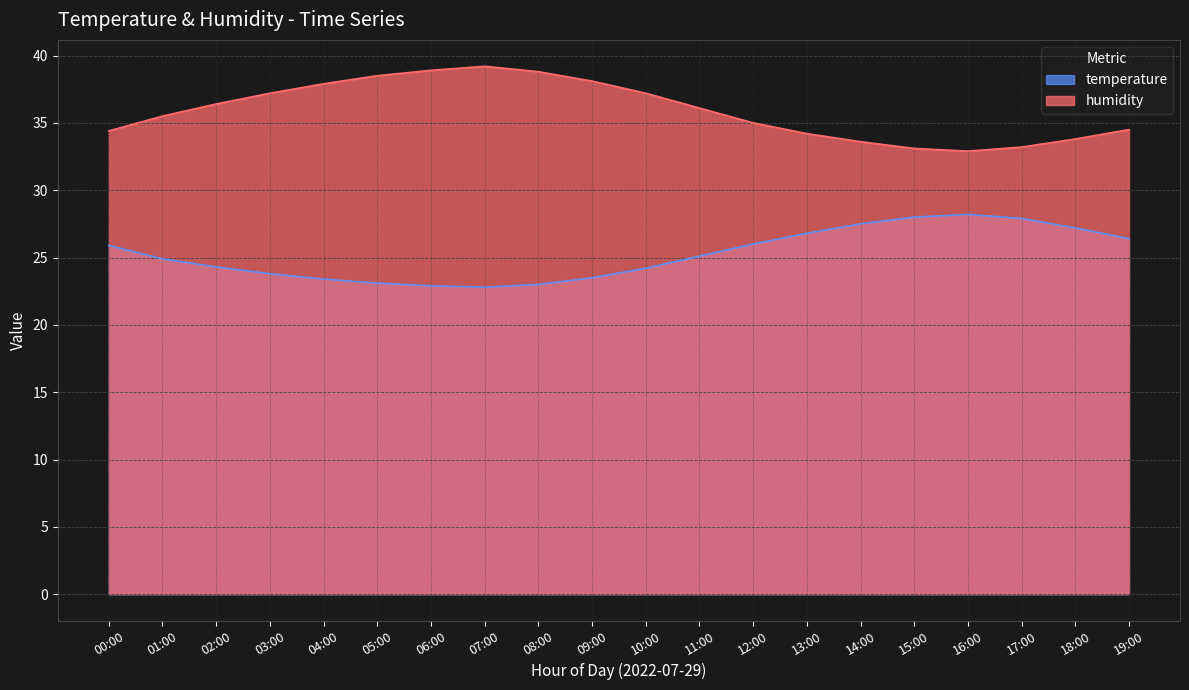

How many lines are shown in the chart?

2